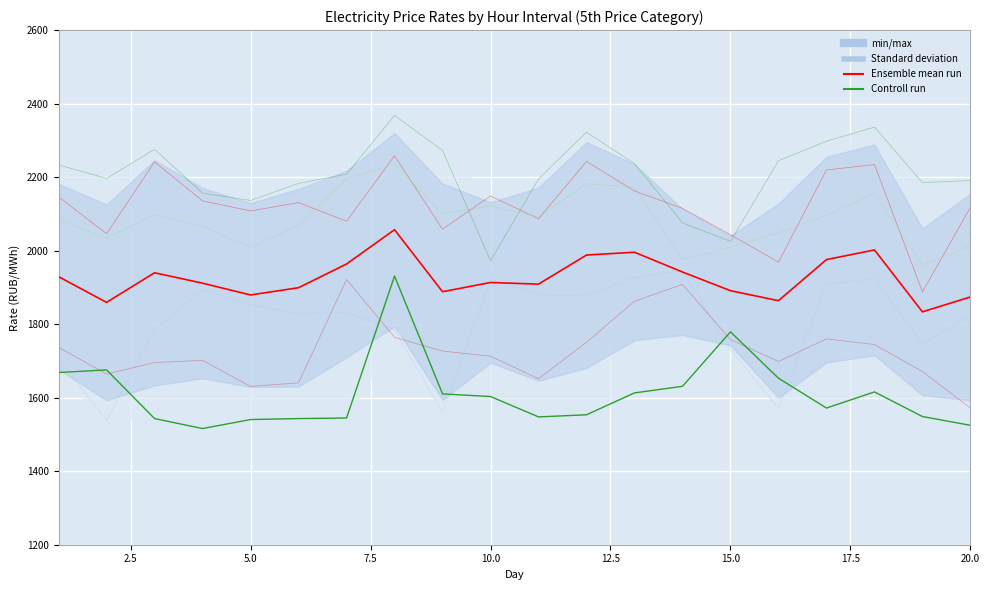

What is the minimum value shown in the chart?

1516.1